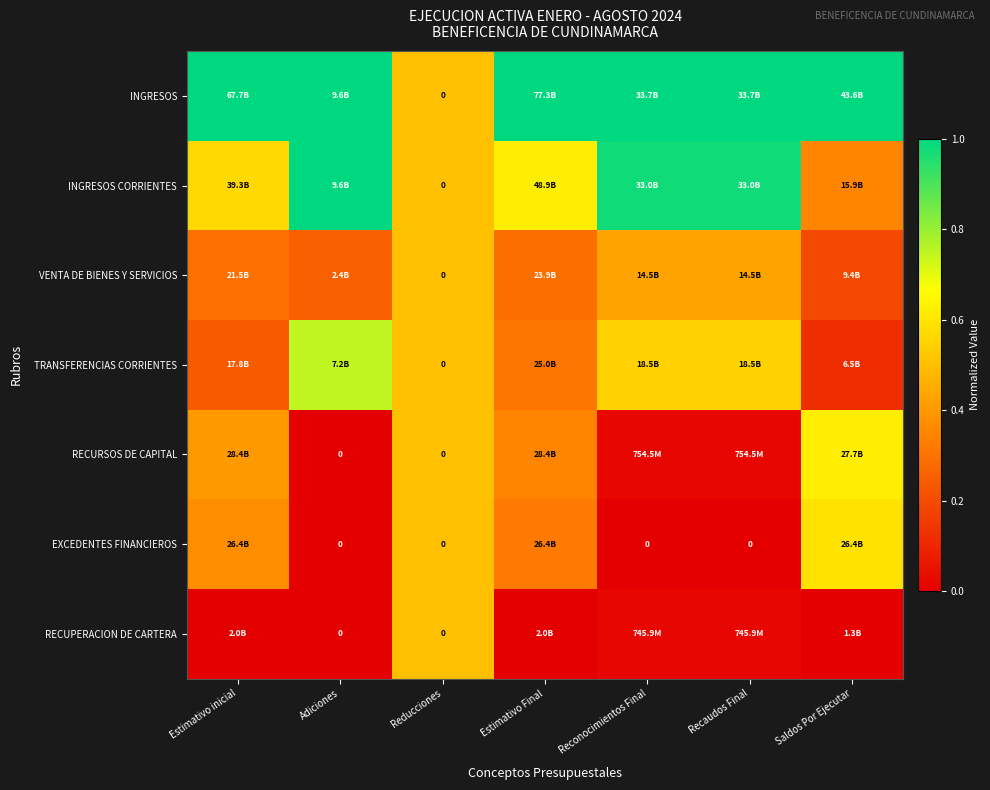

Count the VENTA DE BIENES Y SERVICIOS values in the range 0 to 1.

7